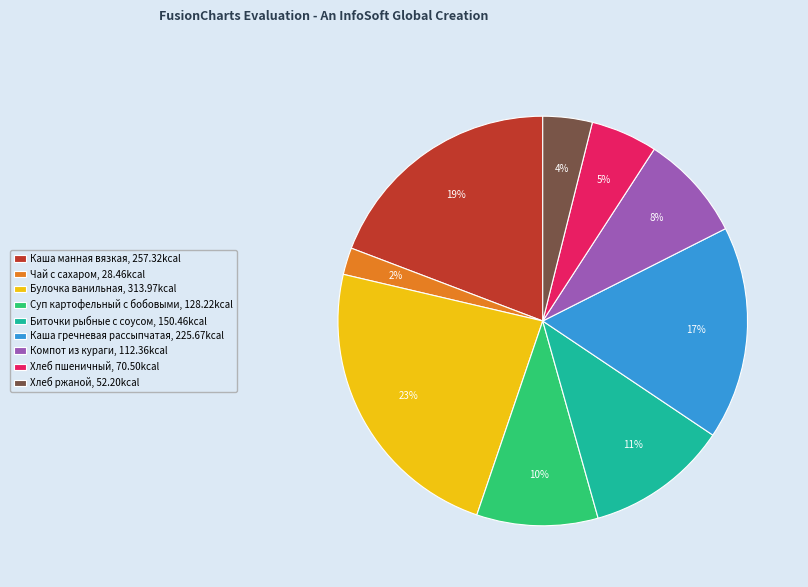

Approximately how many times larger is the value at Суп картофельный с бобовыми compared to Булочка ванильная?

0.4